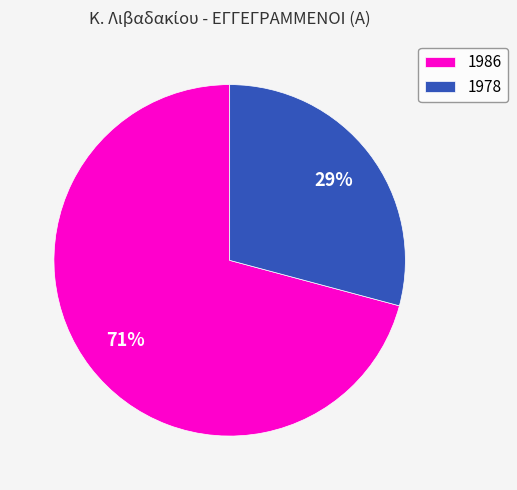

Which has a higher value, 1986 or 1978?

1986